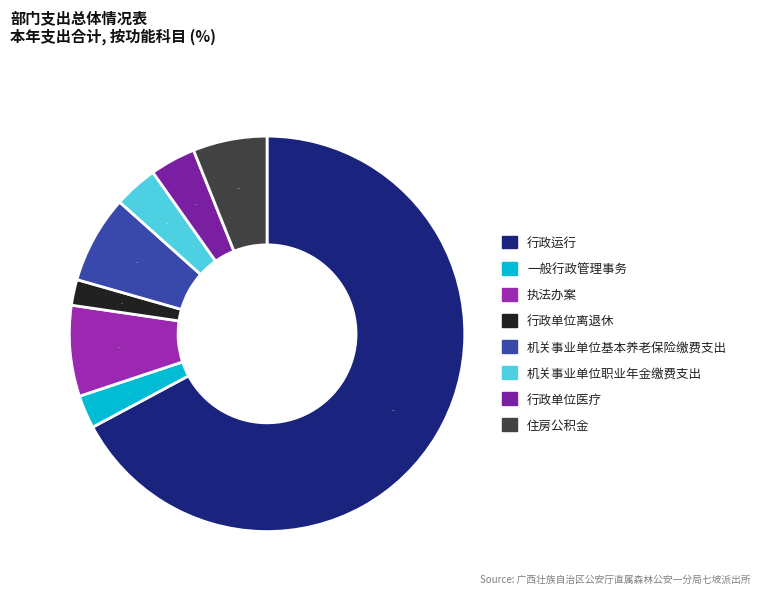

Is there a majority slice in this chart?

Yes